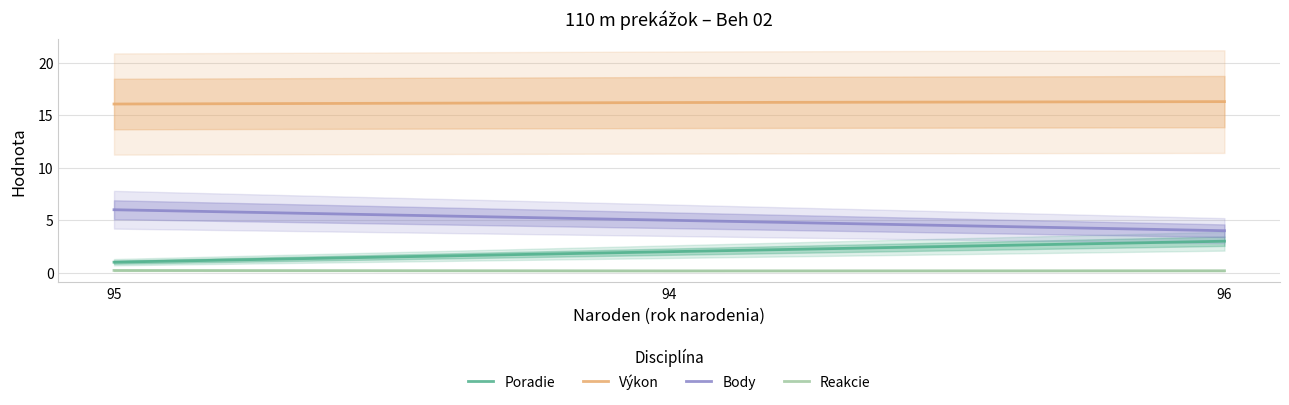

What is the label of the 3rd point from the left?

96